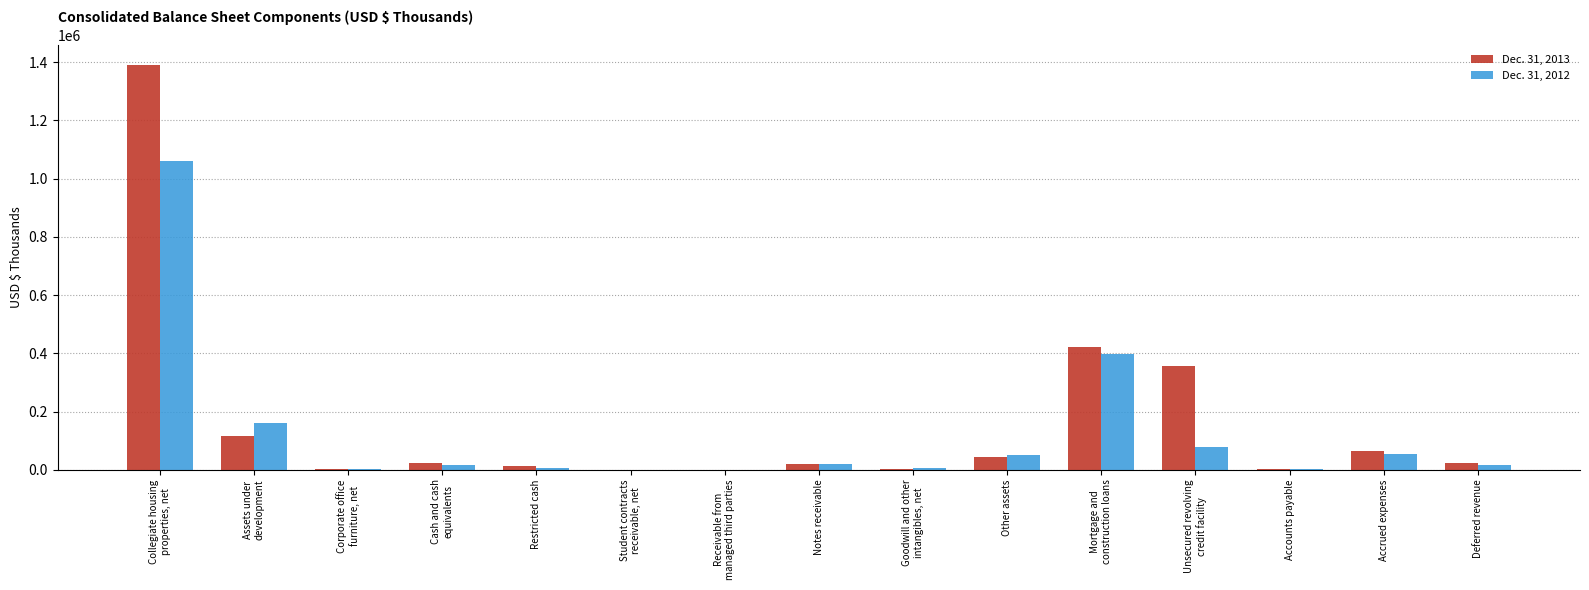

The Dec. 31, 2012 series shows 398846 at Mortgage and
construction loans. True or false?

True